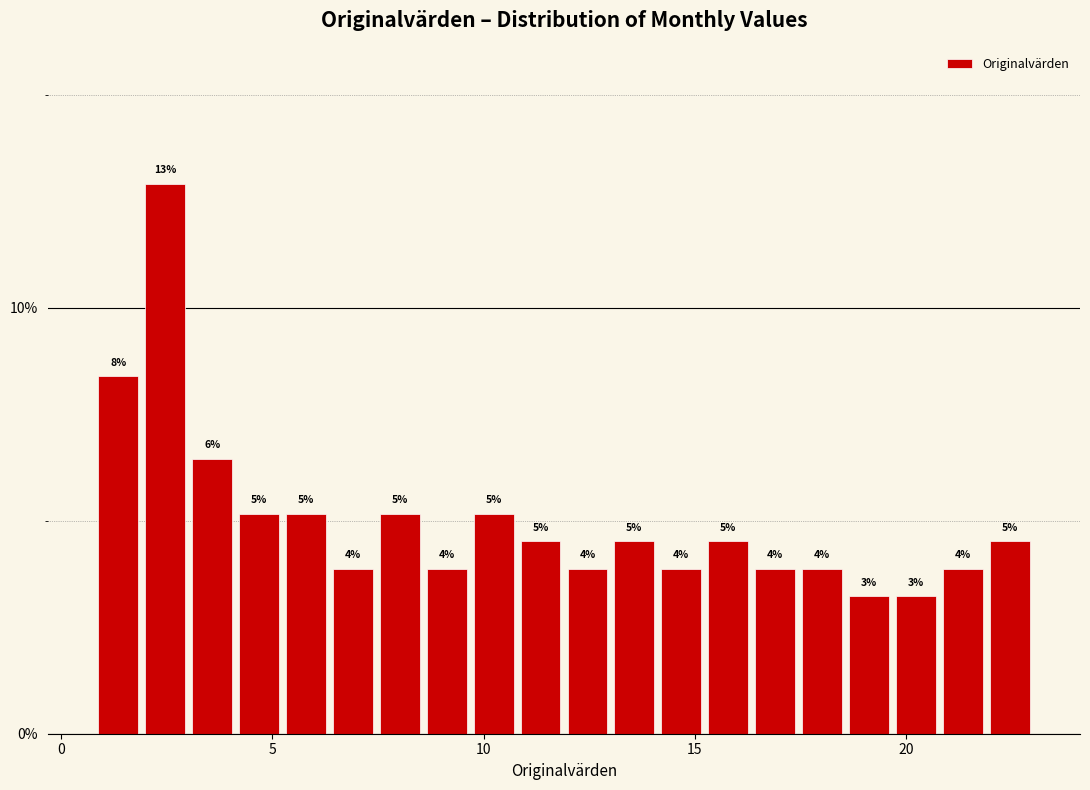

Read against the x-axis, roughly where is the centre of the tallest bar?

2.5